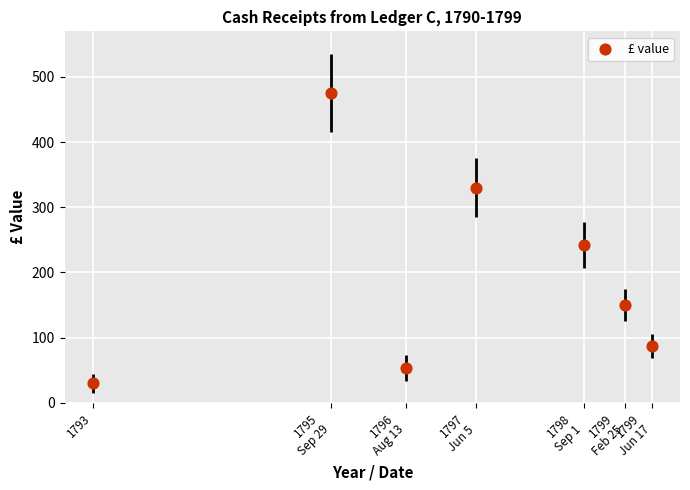

What Y value in the scatter plot is closest to 252?

242